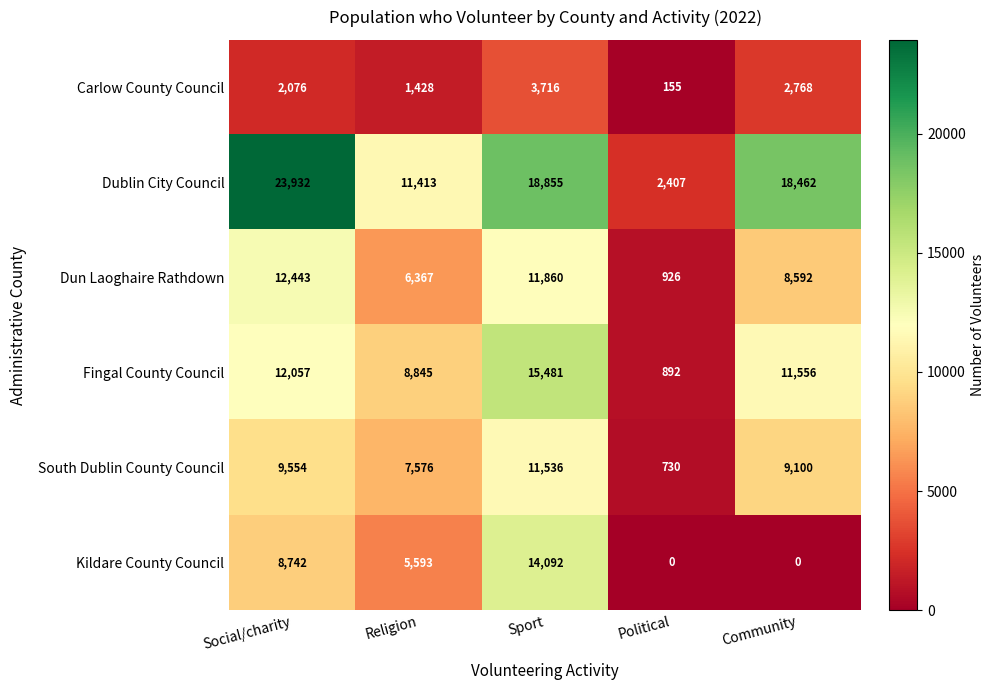

Count the number of data series in this chart.

6